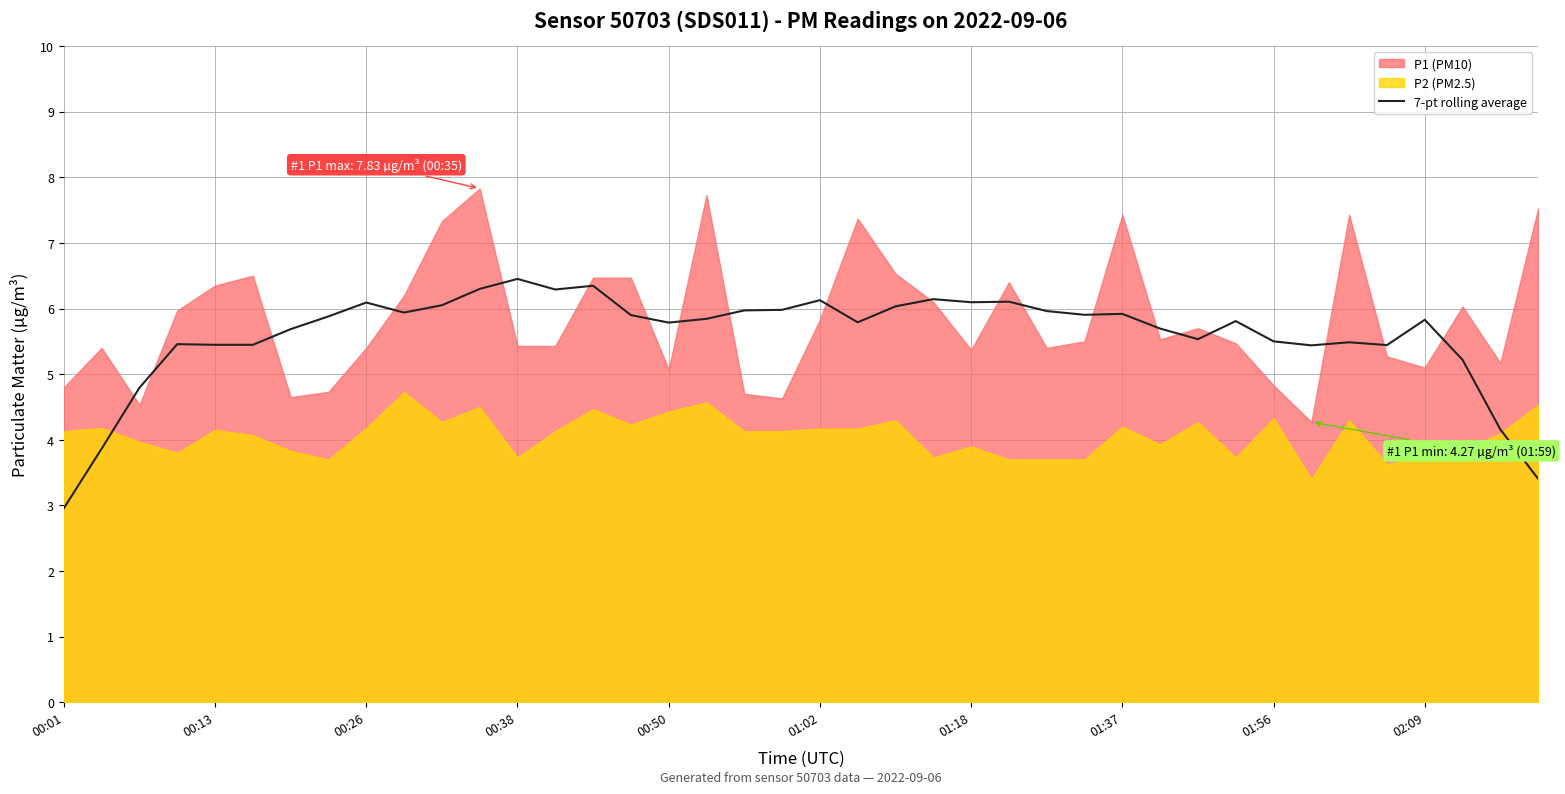

At which category does the chart reach its minimum across all series?

00:01